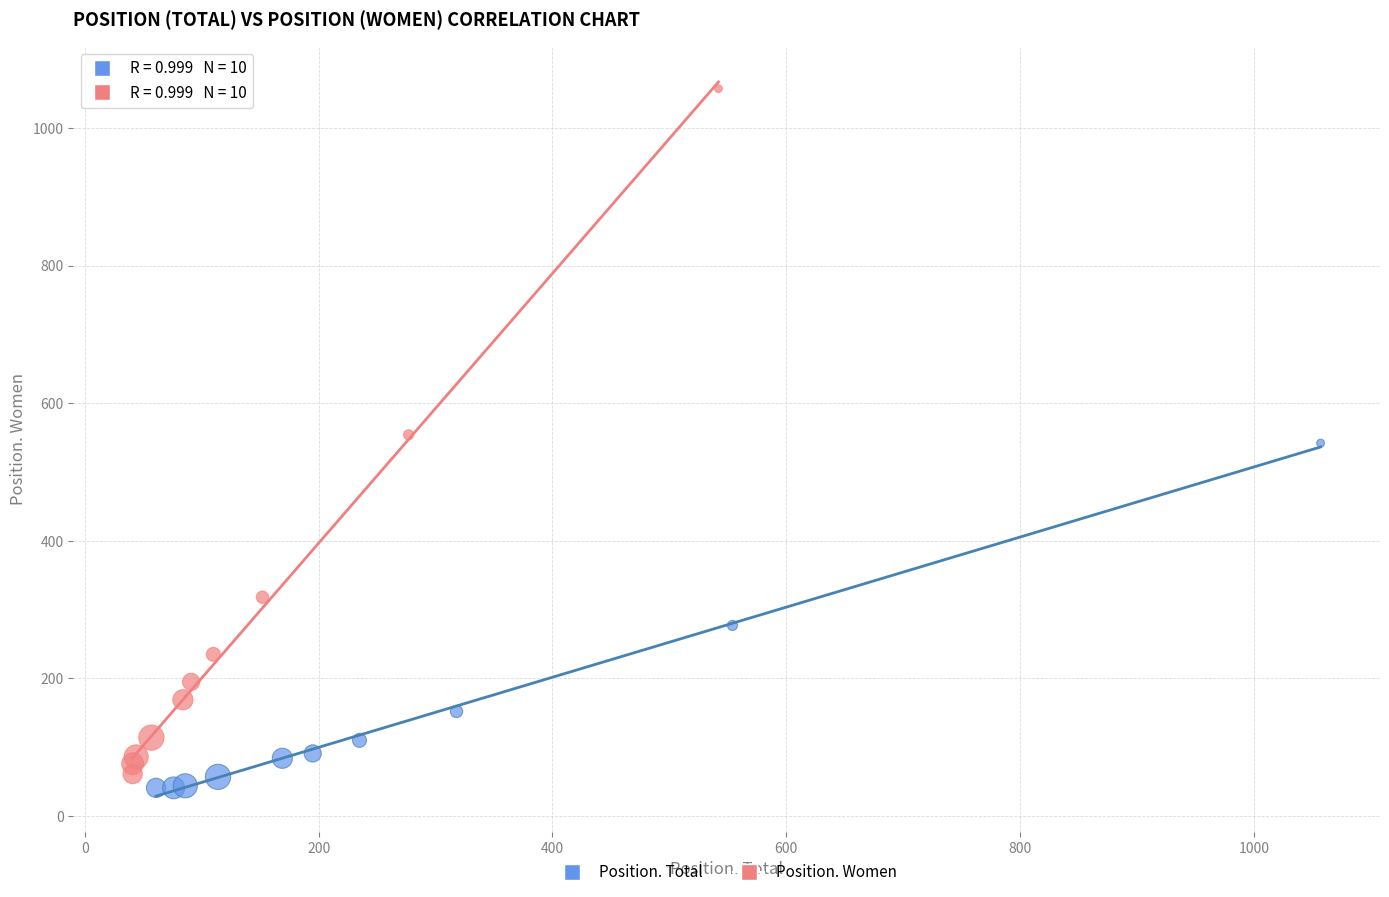

Which series contains the highest Y value?

Position. Women